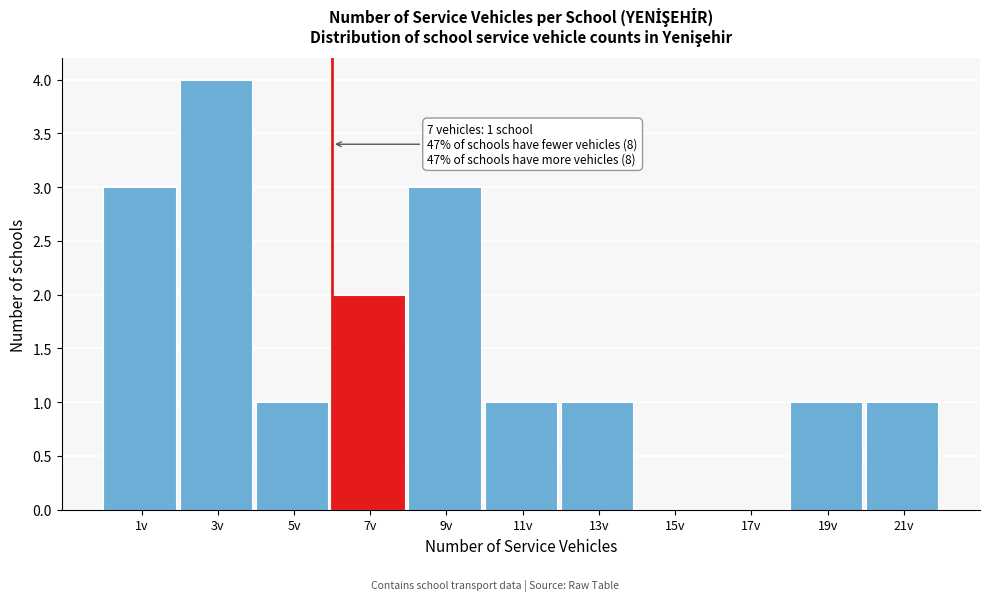

Reading right to left, list all the values displayed in this chart.

21v=1	19v=1	17v=0	15v=0	13v=1	11v=1	9v=3	7v=2	5v=1	3v=4	1v=3